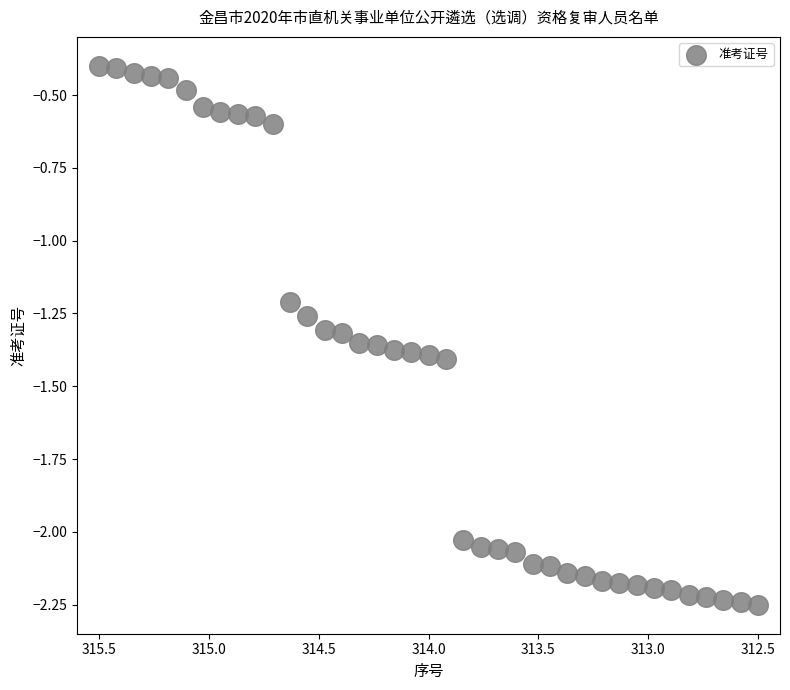

What Y value in the scatter plot is closest to -1?

-1.2